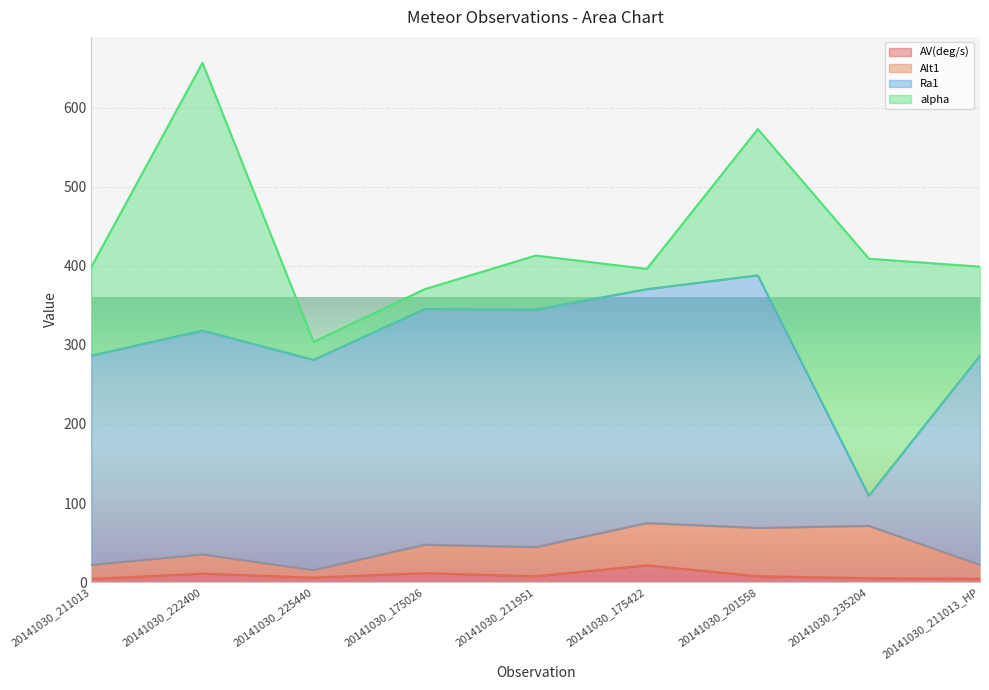

What is the value of the alpha point at the 1st from the left?

112.3